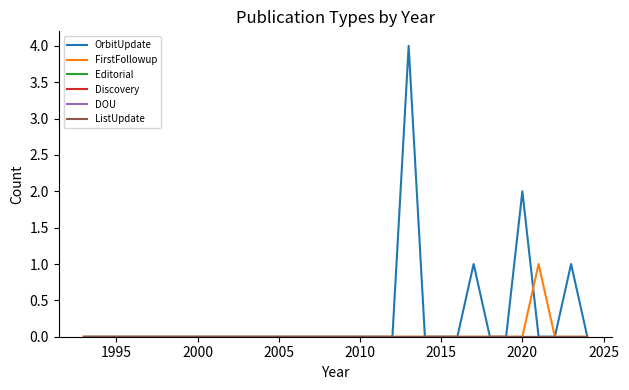

True or false: Discovery and Editorial intersect in this chart.

False